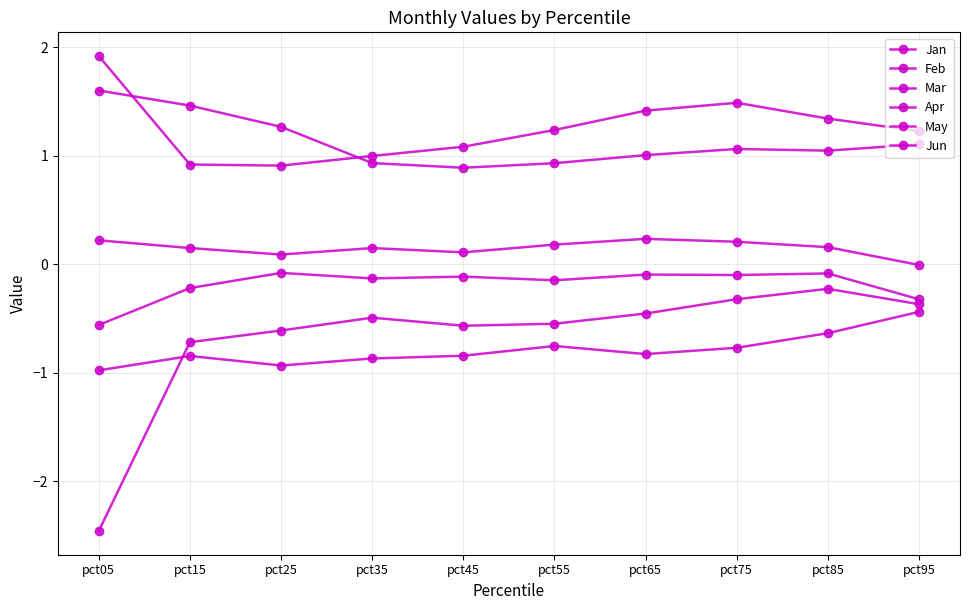

In Jan, how many points are lower than both neighbors (excluding endpoints)?

1